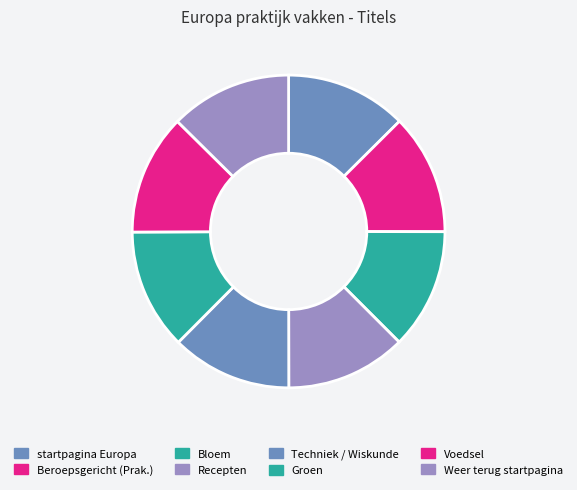

What is the total percentage of Beroepsgericht (Prak.) and Recepten?

25.0%